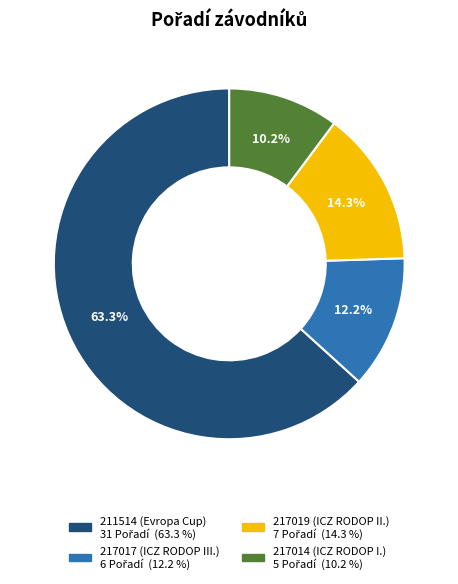

To the nearest percent, what is the combined percentage of 217017 (ICZ RODOP III.) and 211514 (Evropa Cup)?

76%